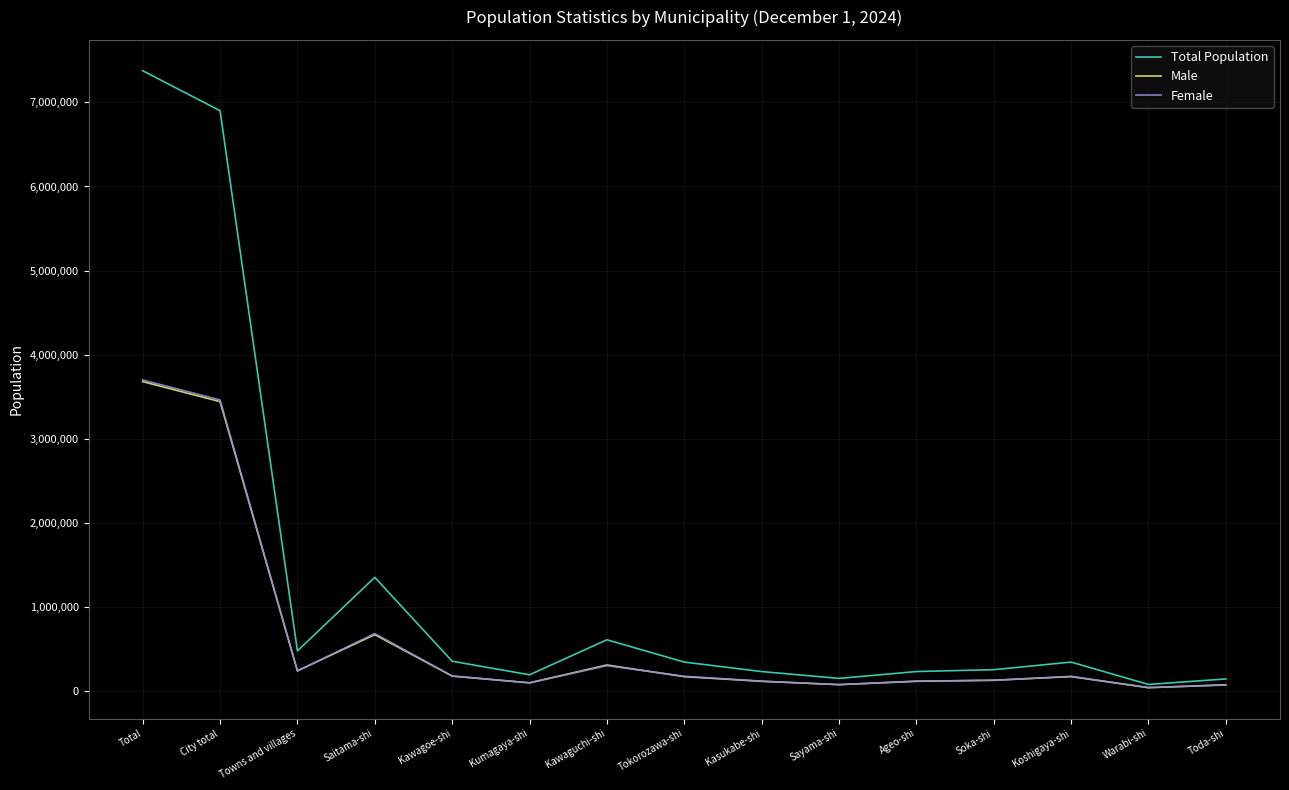

The Female series shows 299768 at Kawaguchi-shi. True or false?

True